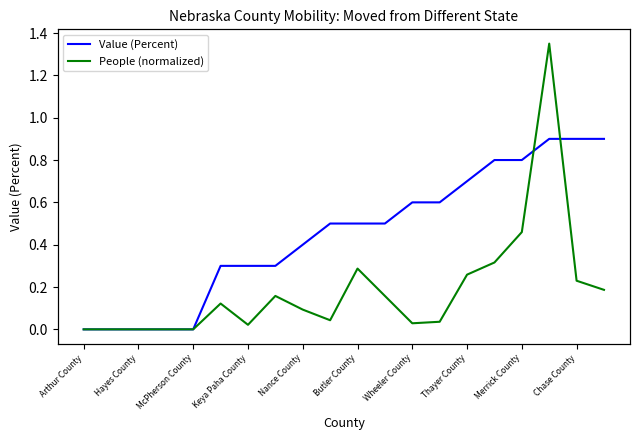

Read the People (normalized) value at 17.

1.4